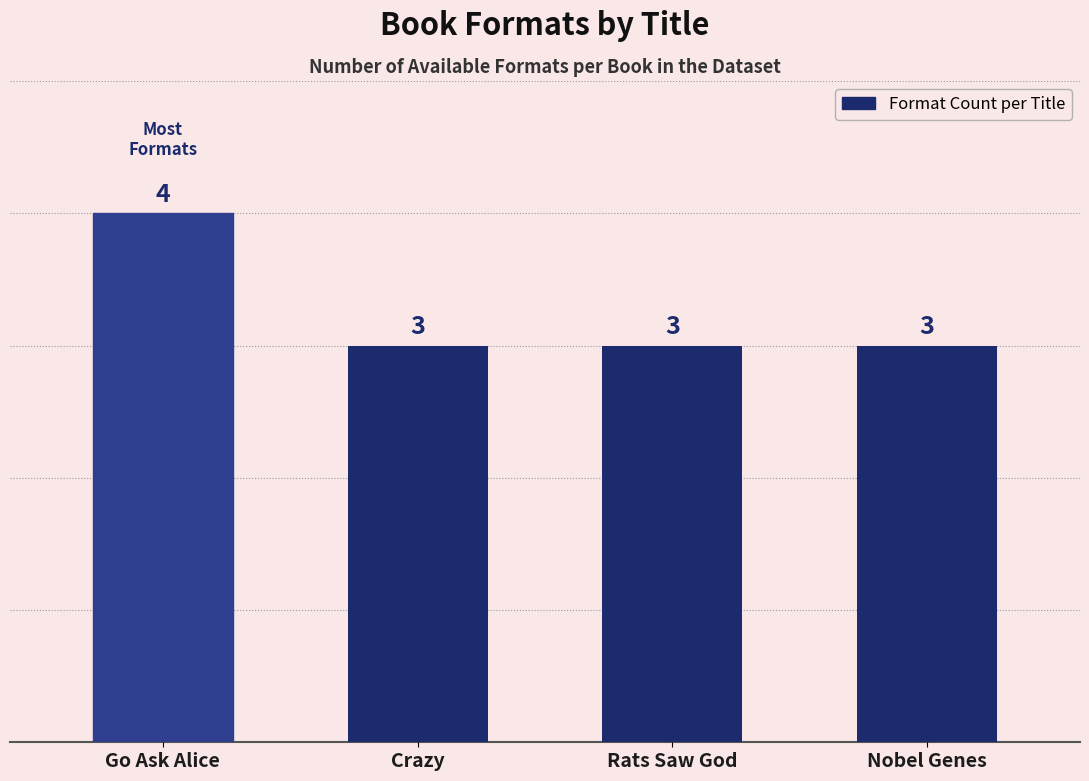

What is the difference between the maximum and second lowest values?

1